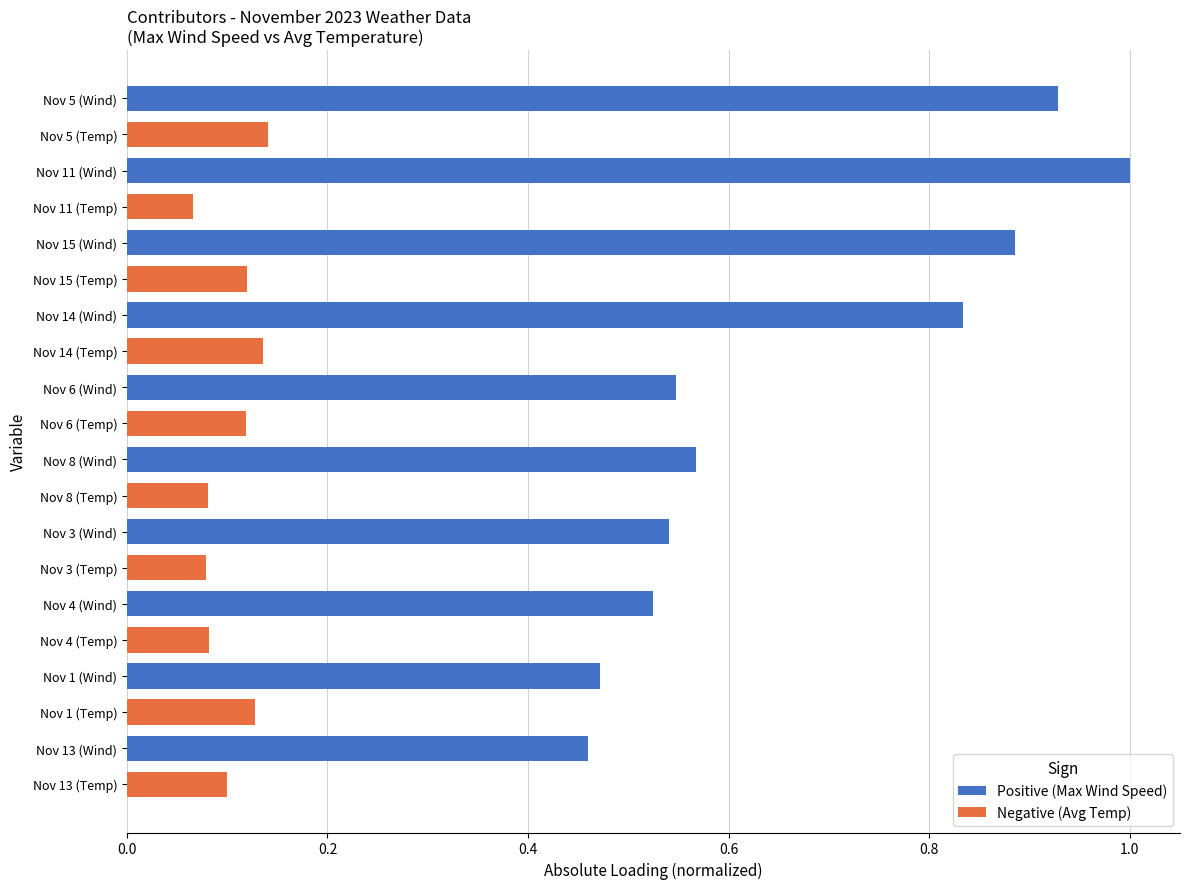

What is the sum of all Positive (Max Wind Speed) values?

6.8